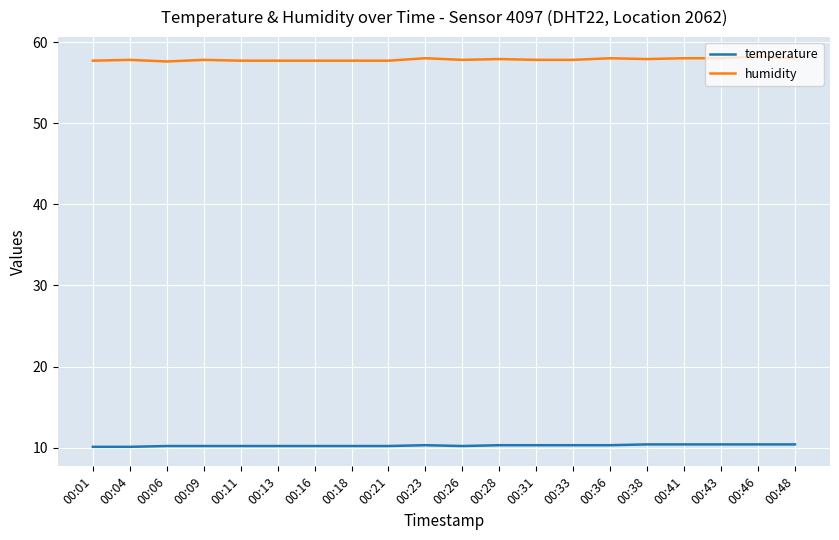

What is the smallest value displayed?

10.1